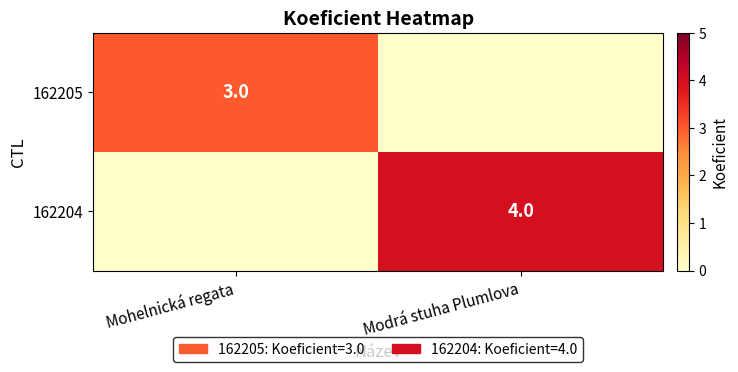

The 162205 series shows 3 at Mohelnická regata. True or false?

True